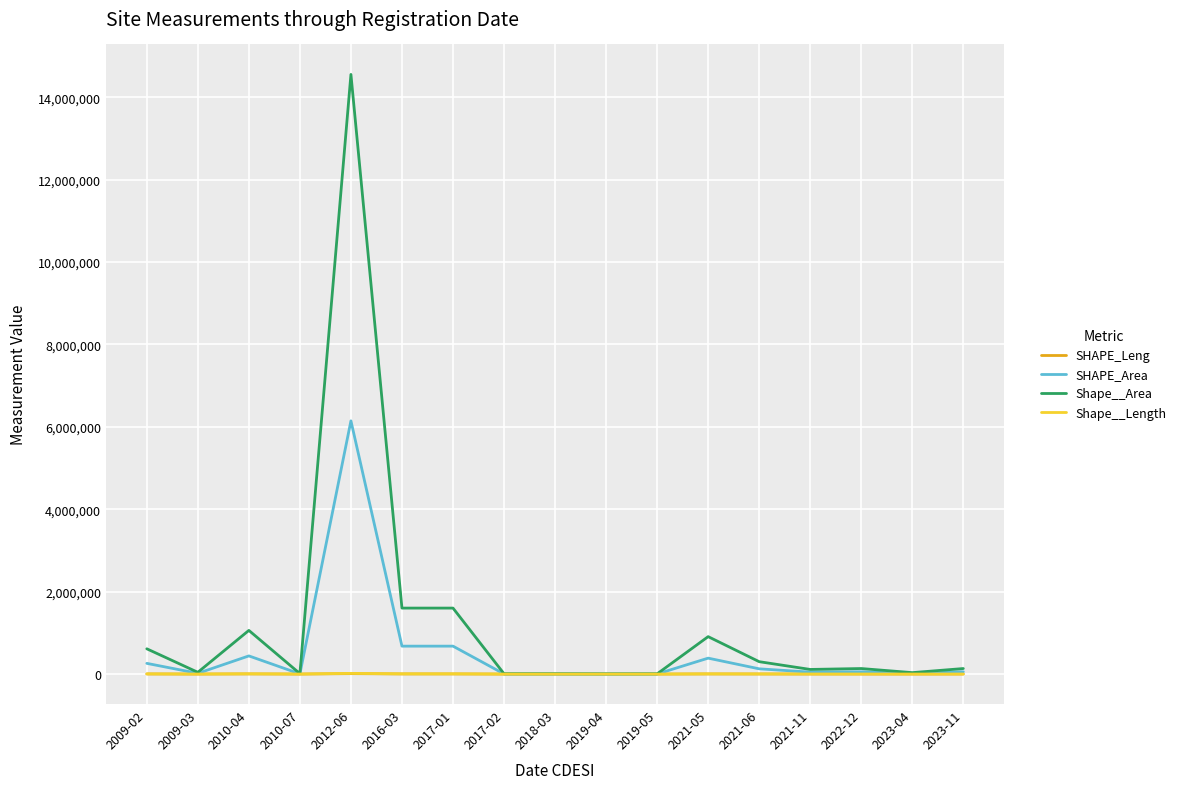

What is the greatest value displayed?

14552555.7